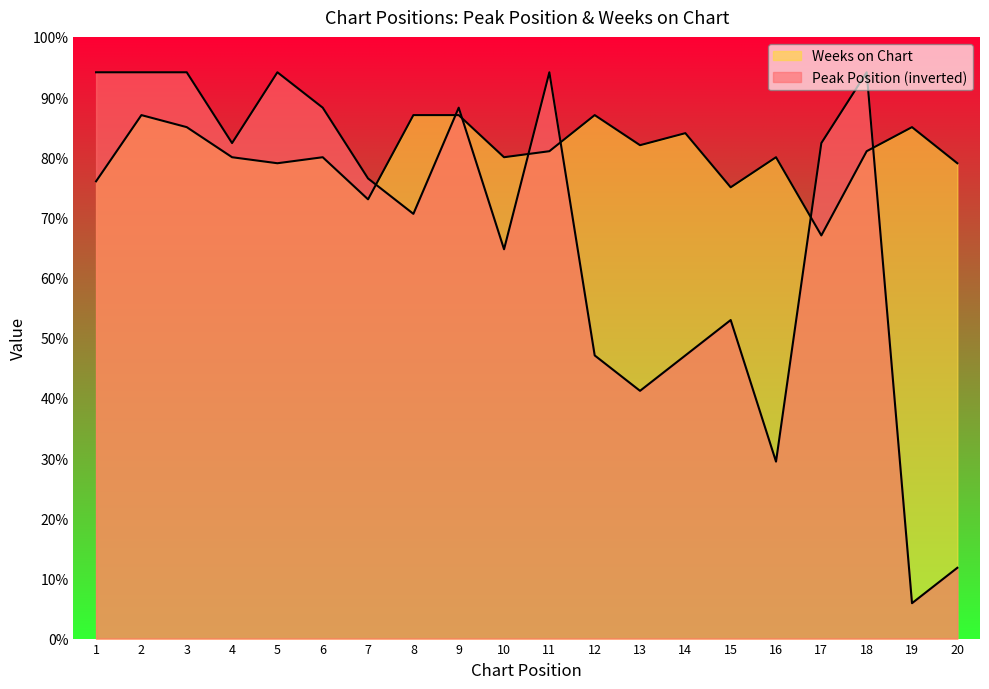

List the series in order of their overall mean, highest first.

Weeks on Chart, Peak Position